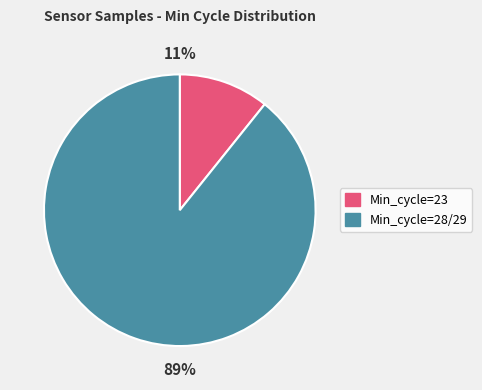

To the nearest percent, what portion does Min_cycle=28/29 represent?

89%